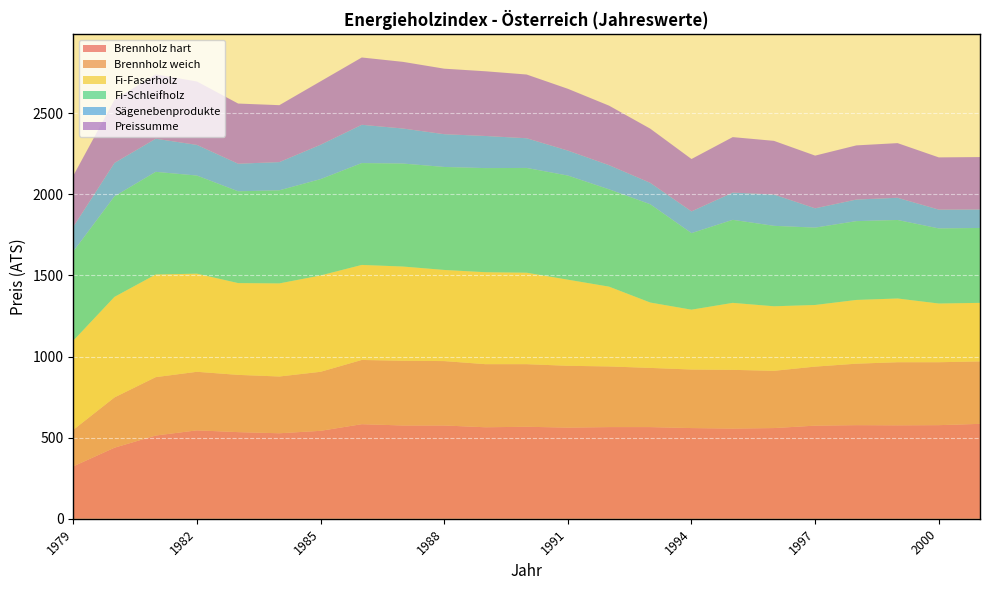

Reading left to right, extract all data points from this chart.

Brennholz hart: 323	438	513	545	534	527	542	583	575	575	564	567	562	565	565	559	556	559	574	577	576	577	585
Brennholz weich: 225	310	360	361	353	350	364	396	399	397	389	386	381	374	365	361	362	353	364	379	389	388	385
Fi-Faserholz: 550	620	633	605	566	574	594	586	581	562	567	564	531	492	403	369	413	398	380	393	393	362	361
Fi-Schleifholz: 550	620	633	605	566	574	594	628	635	635	642	646	642	600	606	472	512	496	477	486	484	463	462
Sägenebenprodukte: 152	206	204	189	170	174	212	236	216	202	198	183	154	149	132	134	168	193	119	133	137	116	114
Preissumme: 315	389	397	391	371	351	391	415	411	404	399	393	381	367	334	323	342	331	325	334	337	322	323